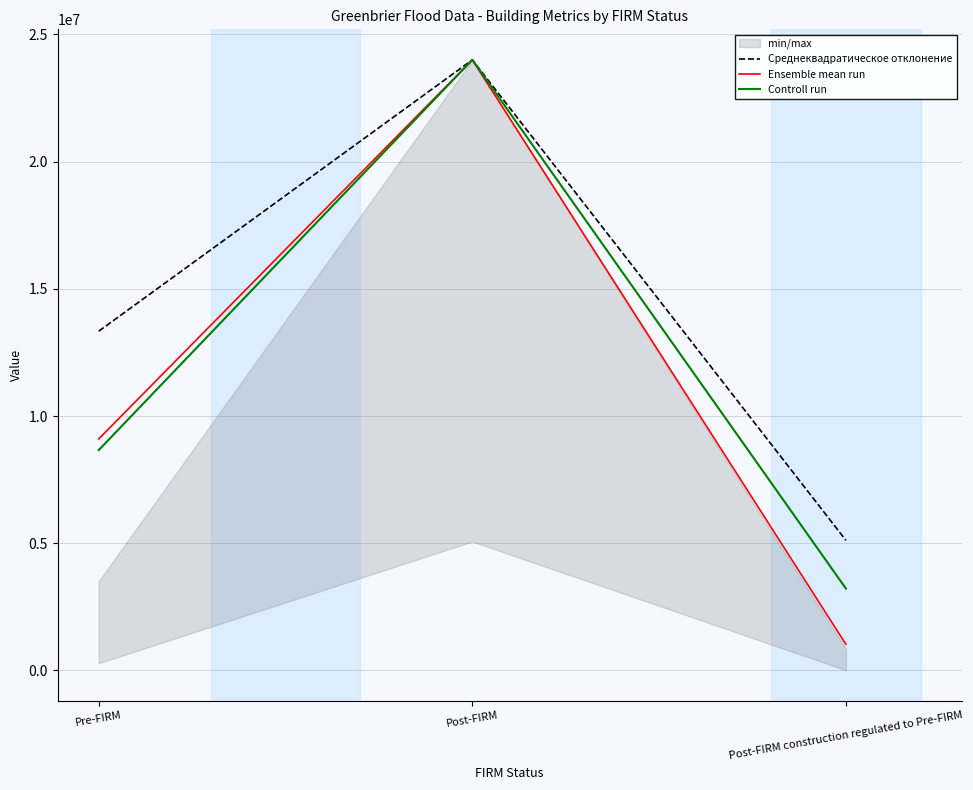

Reading left to right, list all the values displayed in this chart.

Среднеквадратическое отклонение: Pre-FIRM=13333333.3	Post-FIRM=24000000.0	Post-FIRM construction regulated to Pre-FIRM=5113333.3
Ensemble mean run: Pre-FIRM=9099526.1	Post-FIRM=24000000.0	Post-FIRM construction regulated to Pre-FIRM=1023696.7
Controll run: Pre-FIRM=8659793.8	Post-FIRM=24000000.0	Post-FIRM construction regulated to Pre-FIRM=3216494.8